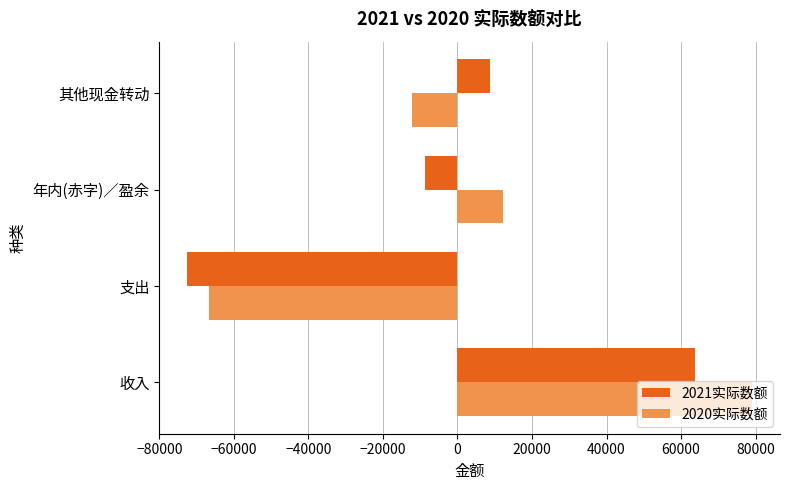

List the labels in order of 2021实际数额 value, largest first.

收入, 其他现金转动, 年内(赤字)／盈余, 支出